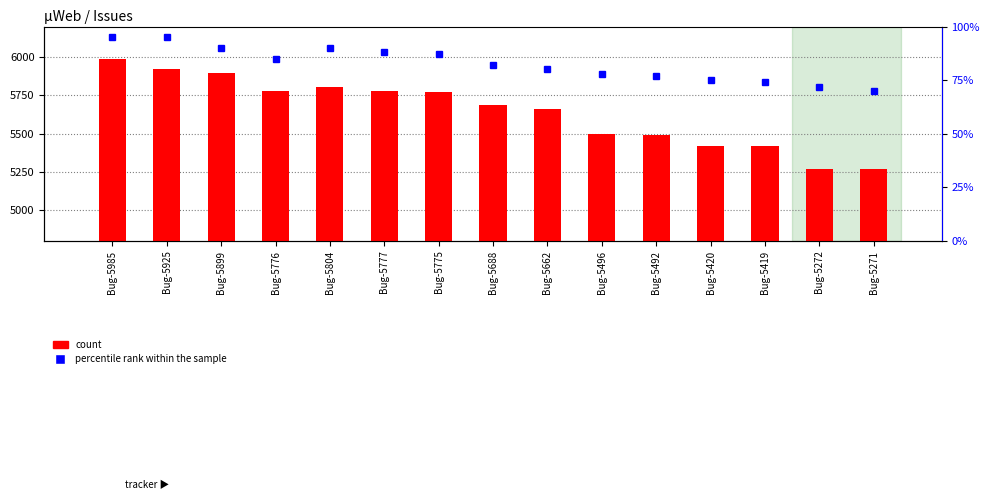

The value of percentile rank within the sample at Bug-5925 is 95. True or false?

True